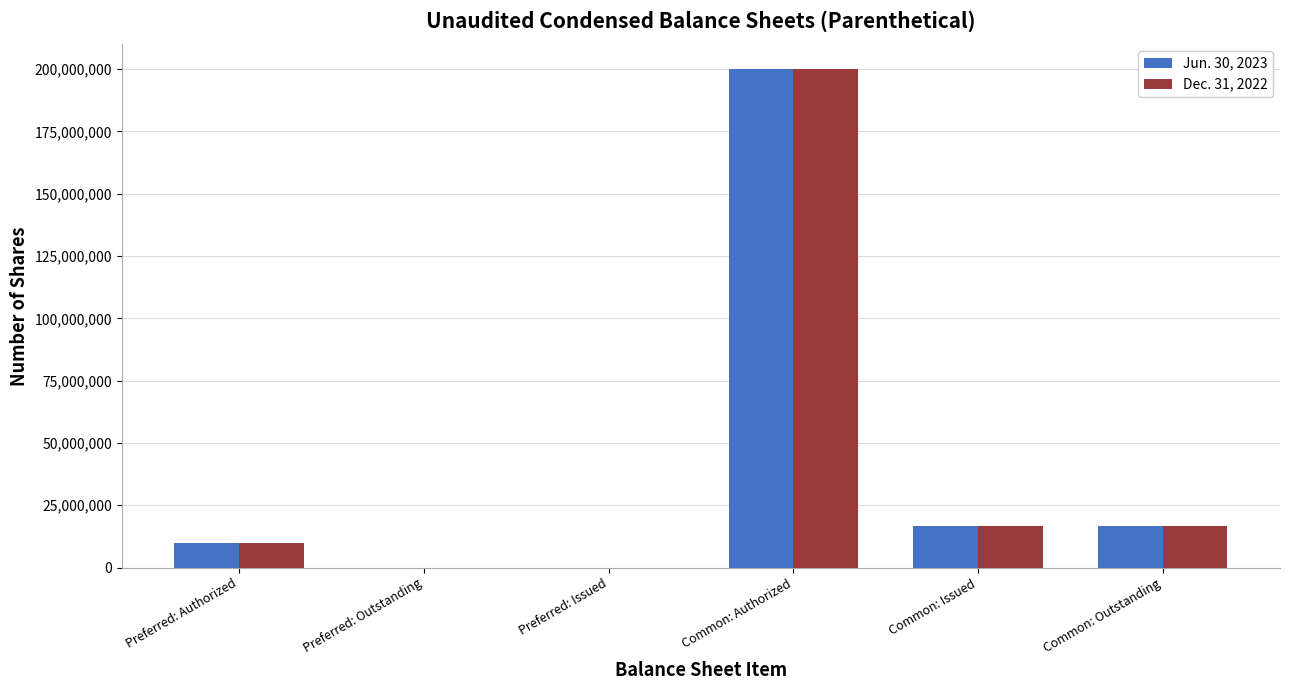

Count the number of data series in this chart.

2